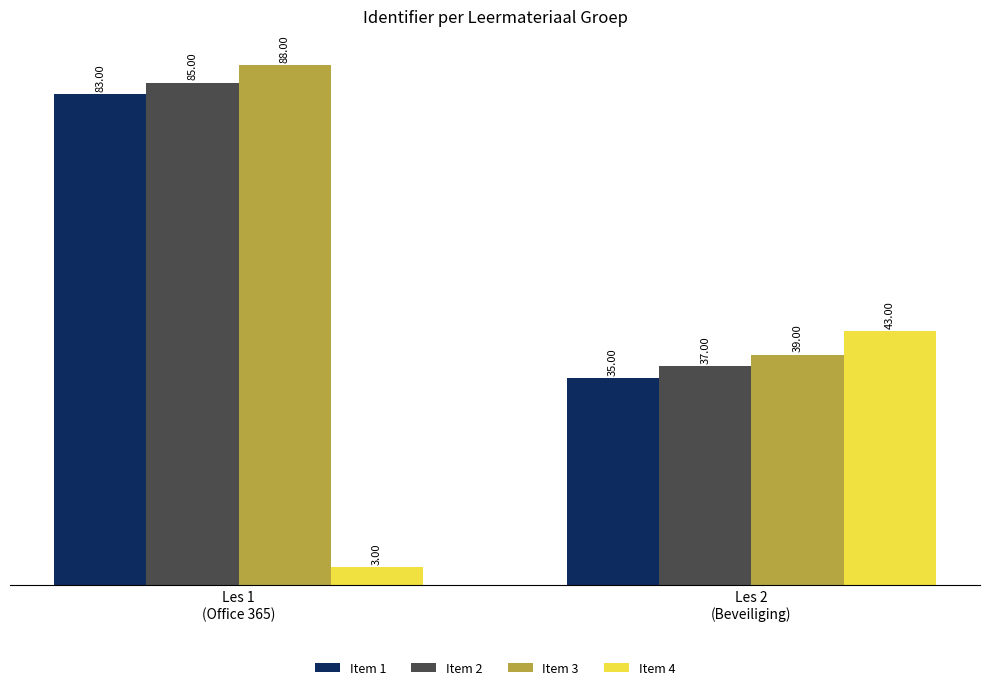

At which category does the chart reach its minimum across all series?

Les 1
(Office 365)